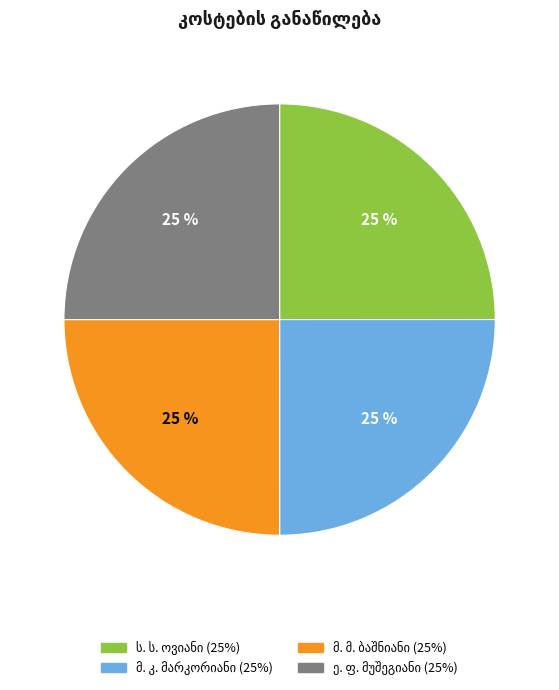

Does any single category account for the majority?

No